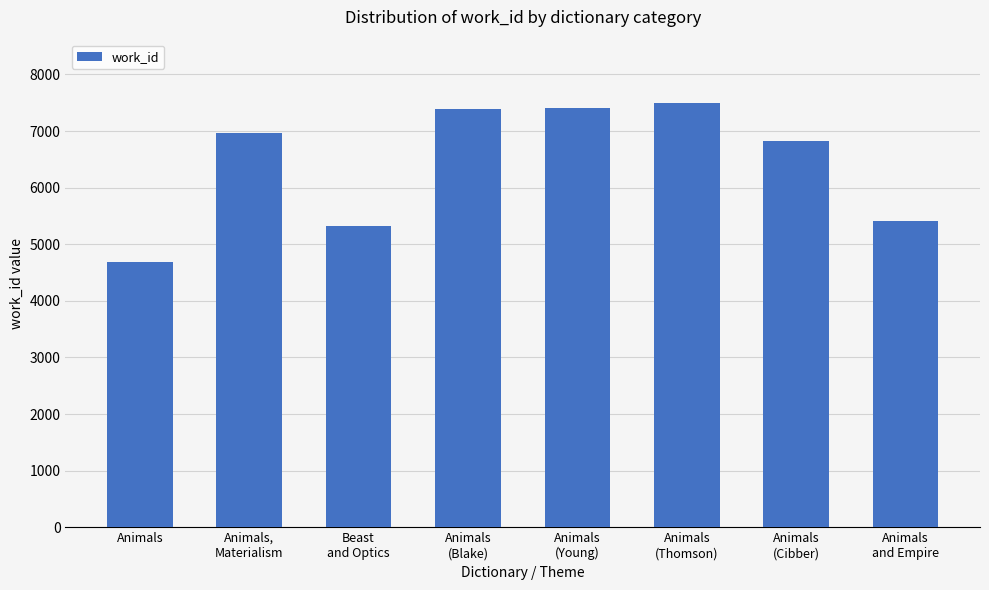

Is it true that the value at Animals
and Empire is 3385?

False